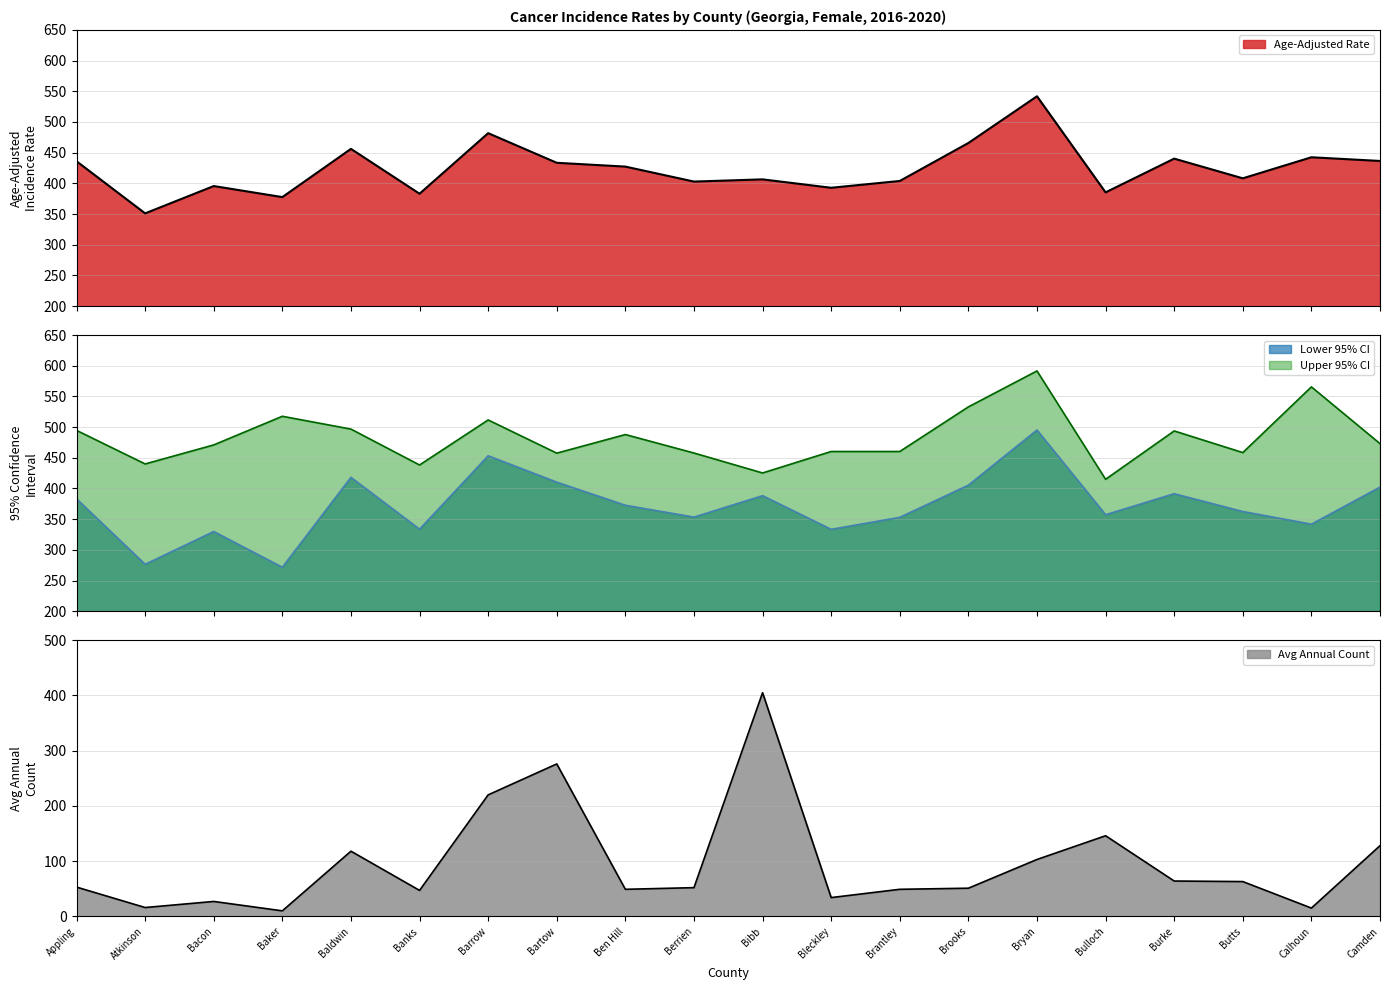

True or false: Upper 95% CI has a value of 329.6 at Burke.

False